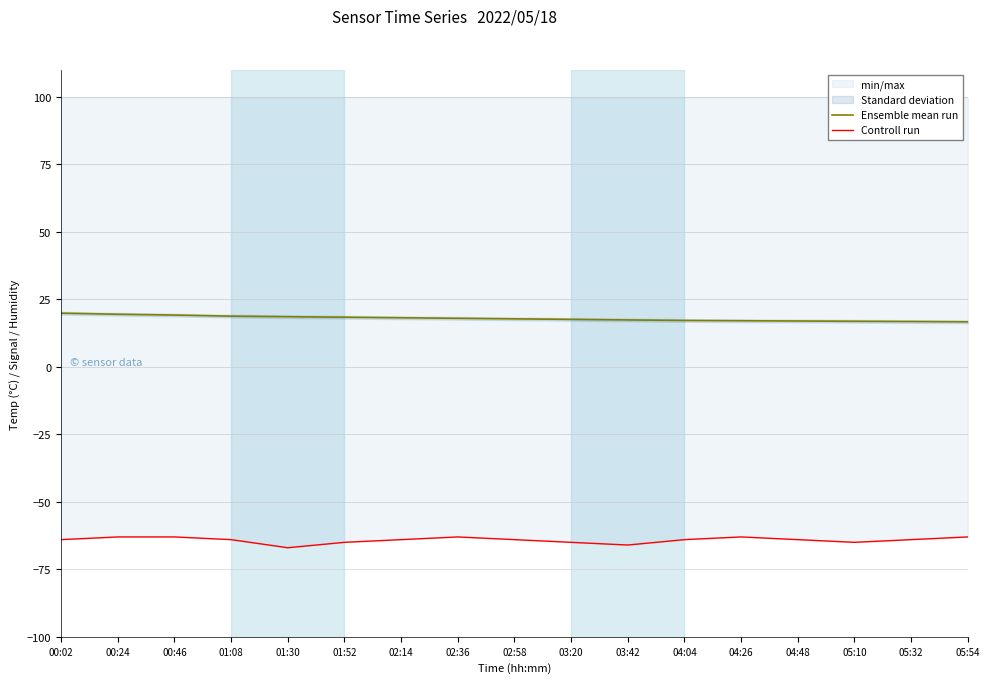

What is the minimum value for Ensemble mean run?

16.7